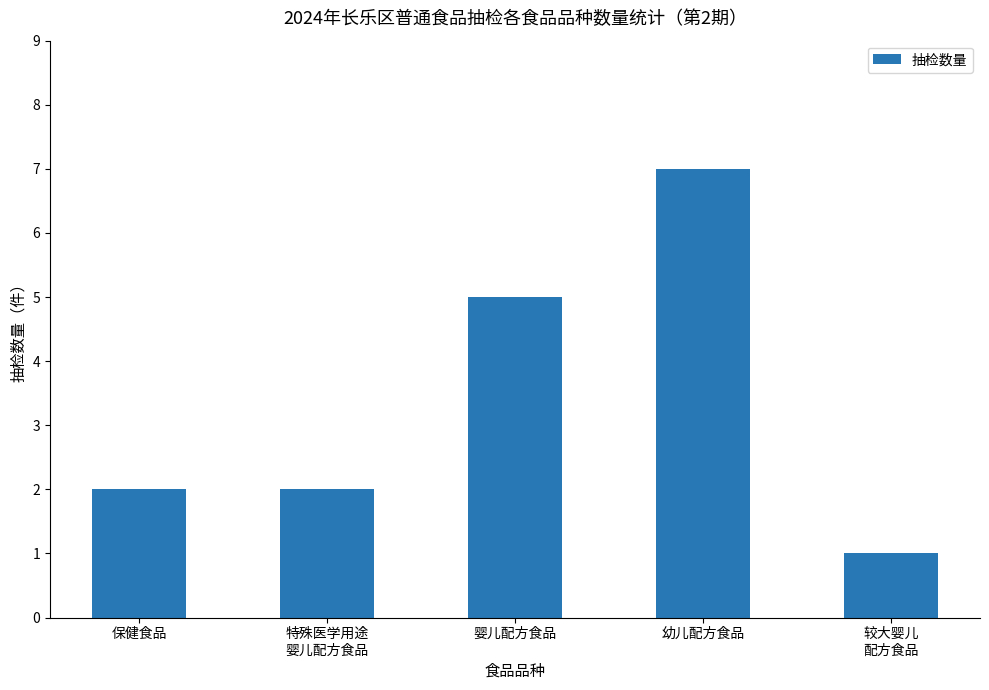

What is the label of the 5th bar from the right?

保健食品